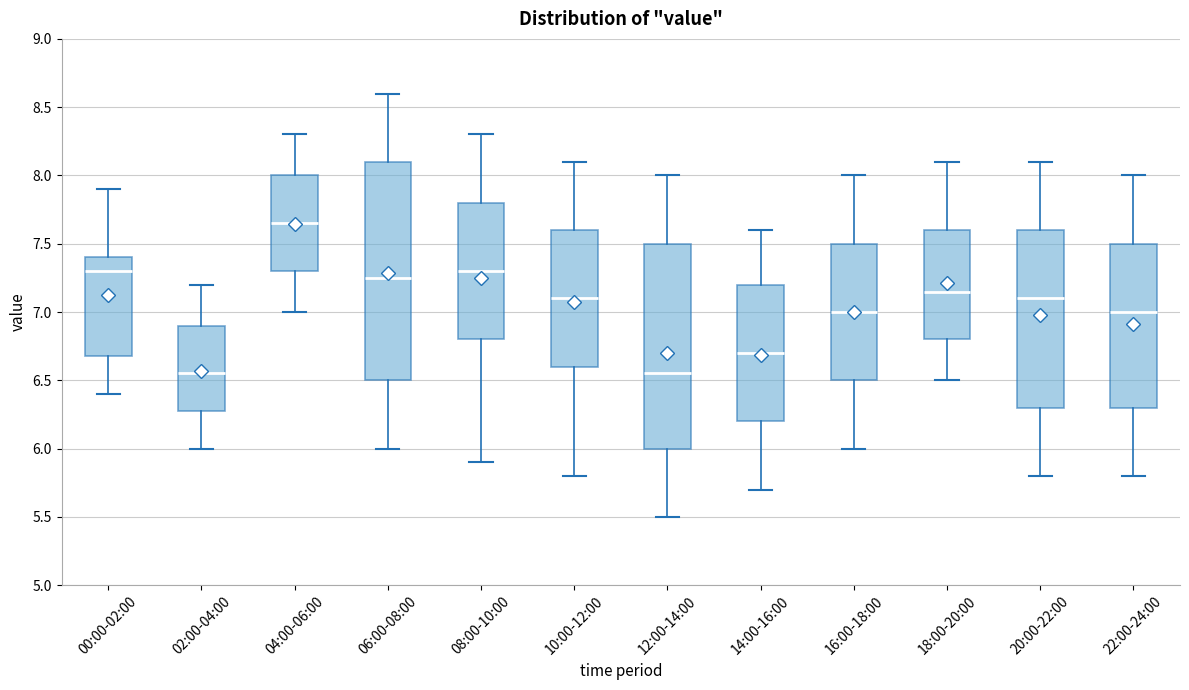

Where does the median line of the box for 00:00-02:00 sit on the y-axis? The values are not printed on the chart, so give them approximately, as read against the axis.

7.30